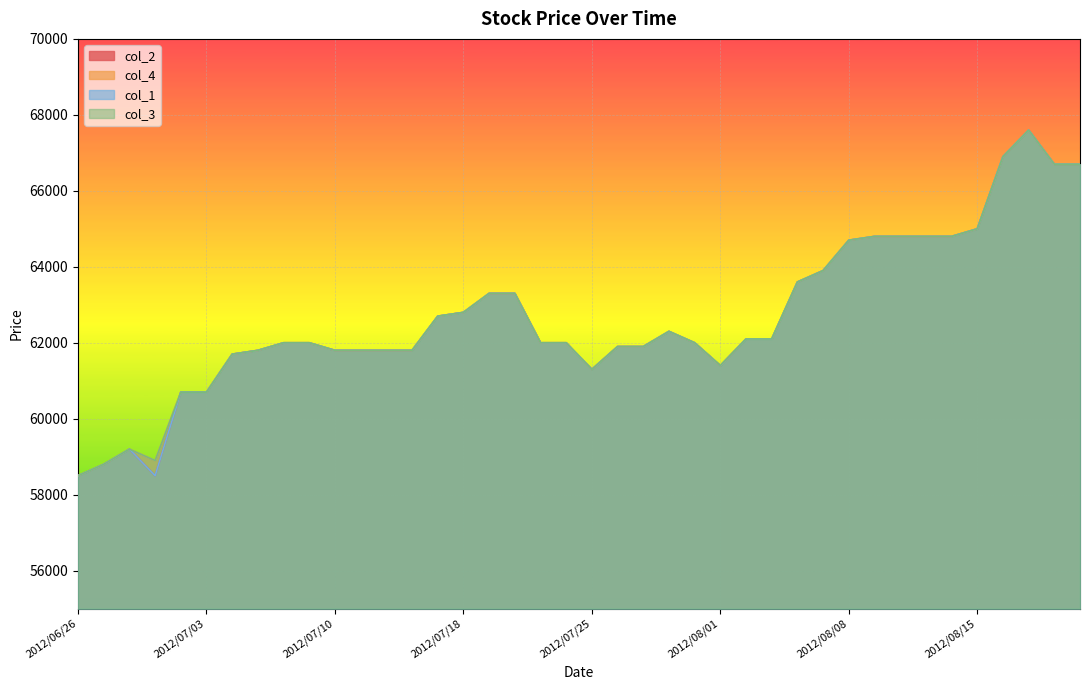

Is the value of col_3 at 2012/07/25 greater than the value of col_4 at 2012/08/16?

No